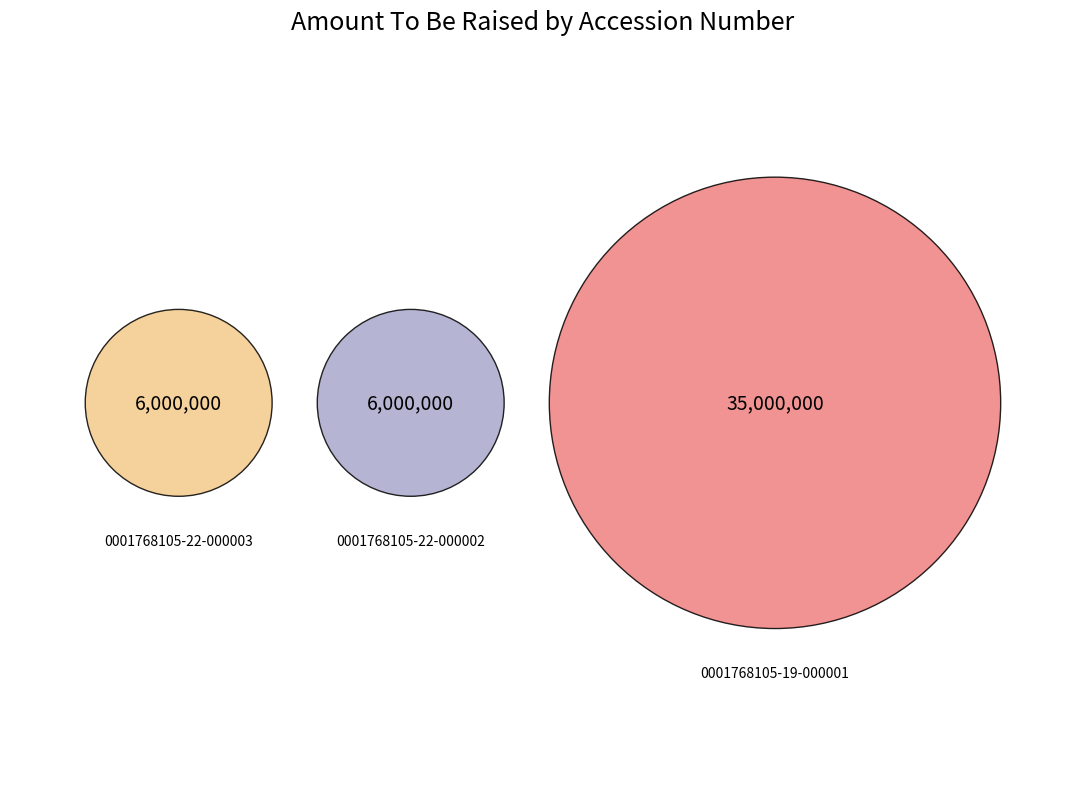

Does 0001768105-22-000003 account for over 50% of the chart?

No